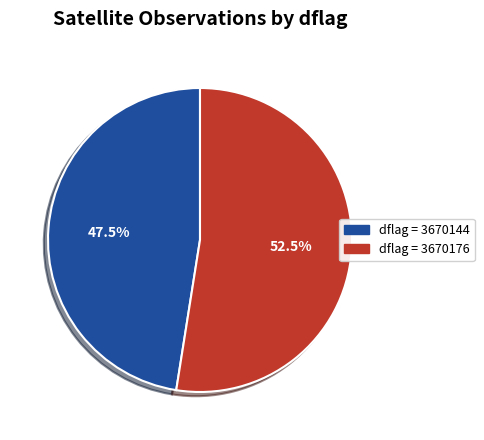

Does any single category account for the majority?

Yes